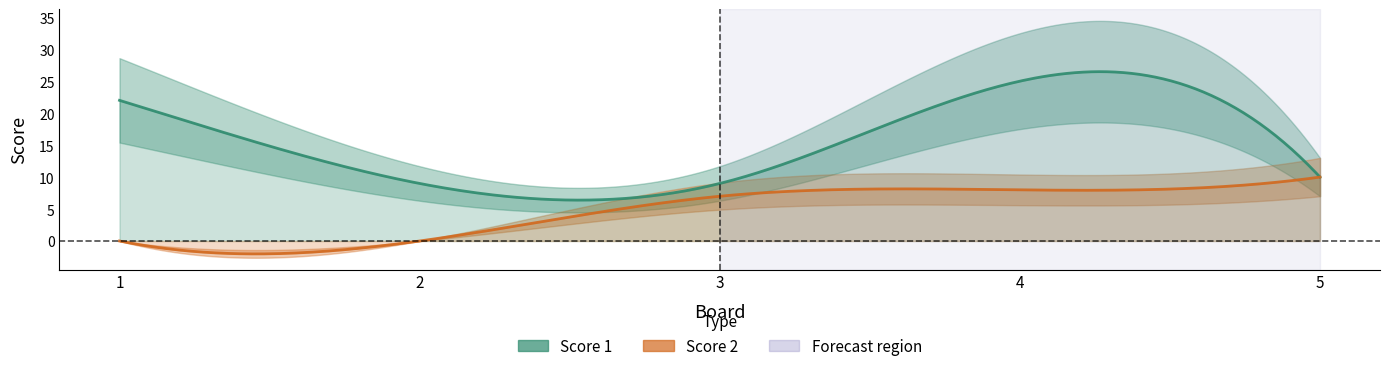

Which series has the widest spread of values?

Score 1